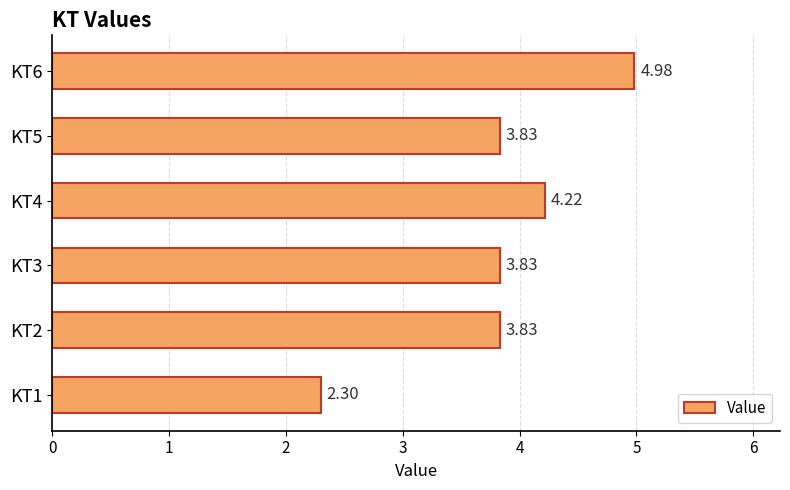

How many data points are above 3?

5